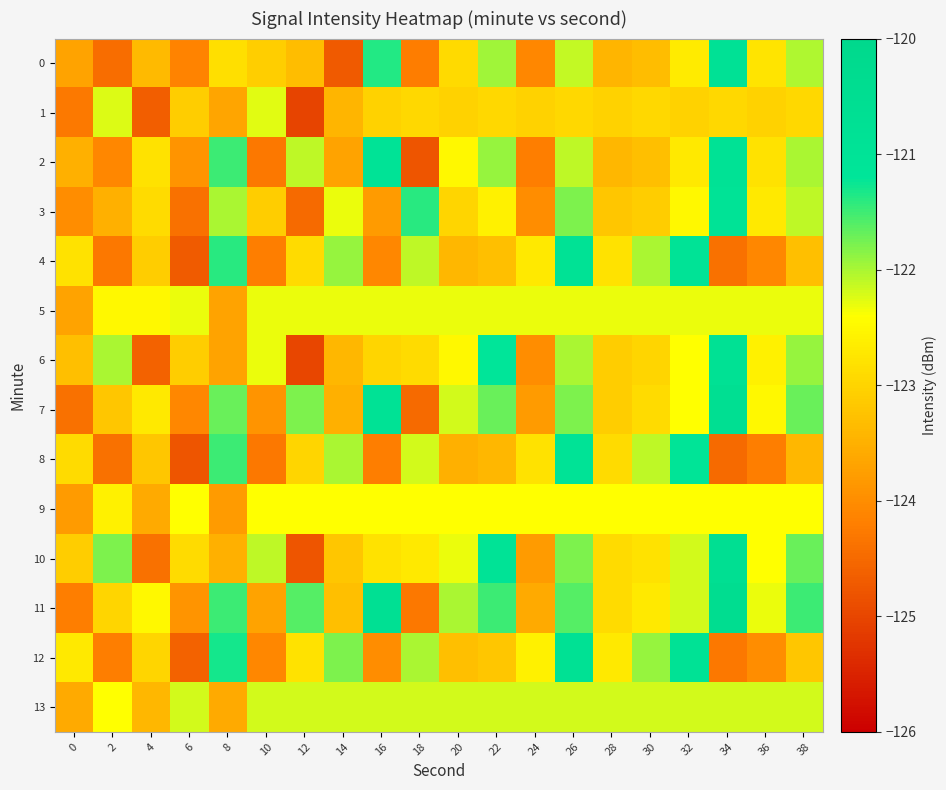

Reading right to left, transcribe all the data shown in this chart.

0: 38=-122.0	36=-122.8	34=-120.9	32=-122.7	30=-123.3	28=-123.4	26=-122.1	24=-124.1	22=-122.0	20=-122.9	18=-124.2	16=-121.4	14=-124.7	12=-123.3	10=-123.1	8=-122.8	6=-124.1	4=-123.4	2=-124.4	0=-123.7
1: 38=-122.9	36=-123.0	34=-122.9	32=-123.0	30=-122.9	28=-123.0	26=-122.9	24=-123.0	22=-122.9	20=-123.0	18=-122.9	16=-123.0	14=-123.4	12=-125.0	10=-122.3	8=-123.7	6=-123.1	4=-124.6	2=-122.2	0=-124.3
2: 38=-122.0	36=-122.8	34=-120.9	32=-122.7	30=-123.3	28=-123.4	26=-122.1	24=-124.2	22=-121.9	20=-122.5	18=-124.8	16=-121.0	14=-123.7	12=-122.1	10=-124.3	8=-121.5	6=-123.9	4=-122.8	2=-124.1	0=-123.5
3: 38=-122.1	36=-122.7	34=-121.0	32=-122.5	30=-123.1	28=-123.2	26=-121.8	24=-124.0	22=-122.6	20=-123.0	18=-121.4	16=-123.8	14=-122.3	12=-124.5	10=-123.1	8=-122.0	6=-124.4	4=-122.9	2=-123.5	0=-124.0
4: 38=-123.3	36=-124.1	34=-124.4	32=-121.0	30=-122.0	28=-122.8	26=-120.9	24=-122.7	22=-123.3	20=-123.4	18=-122.1	16=-124.1	14=-121.9	12=-122.9	10=-124.2	8=-121.4	6=-124.7	4=-123.1	2=-124.3	0=-122.8
5: 38=-122.3	36=-122.3	34=-122.3	32=-122.3	30=-122.3	28=-122.3	26=-122.3	24=-122.3	22=-122.3	20=-122.3	18=-122.3	16=-122.3	14=-122.3	12=-122.3	10=-122.3	8=-123.7	6=-122.3	4=-122.5	2=-122.5	0=-123.7
6: 38=-121.9	36=-122.6	34=-120.8	32=-122.4	30=-123.0	28=-123.1	26=-122.0	24=-124.0	22=-121.2	20=-122.5	18=-122.9	16=-123.0	14=-123.4	12=-125.0	10=-122.3	8=-123.7	6=-123.1	4=-124.6	2=-122.0	0=-123.3
7: 38=-121.7	36=-122.5	34=-120.6	32=-122.4	30=-122.9	28=-123.1	26=-121.8	24=-123.8	22=-121.7	20=-122.2	18=-124.5	16=-120.9	14=-123.5	12=-121.8	10=-123.9	8=-121.7	6=-124.1	4=-122.7	2=-123.2	0=-124.4
8: 38=-123.4	36=-124.2	34=-124.5	32=-121.1	30=-122.1	28=-122.9	26=-121.0	24=-122.8	22=-123.4	20=-123.5	18=-122.2	16=-124.2	14=-122.0	12=-123.0	10=-124.3	8=-121.5	6=-124.8	4=-123.2	2=-124.4	0=-122.9
9: 38=-122.4	36=-122.4	34=-122.4	32=-122.4	30=-122.4	28=-122.4	26=-122.4	24=-122.4	22=-122.4	20=-122.4	18=-122.4	16=-122.4	14=-122.4	12=-122.4	10=-122.4	8=-123.8	6=-122.4	4=-123.6	2=-122.6	0=-123.8
10: 38=-121.7	36=-122.4	34=-120.6	32=-122.2	30=-122.8	28=-122.9	26=-121.8	24=-123.8	22=-121.0	20=-122.3	18=-122.7	16=-122.8	14=-123.2	12=-124.8	10=-122.1	8=-123.5	6=-122.9	4=-124.4	2=-121.8	0=-123.1
11: 38=-121.5	36=-122.3	34=-120.4	32=-122.2	30=-122.7	28=-122.9	26=-121.6	24=-123.6	22=-121.5	20=-122.0	18=-124.3	16=-120.7	14=-123.3	12=-121.6	10=-123.7	8=-121.5	6=-123.9	4=-122.5	2=-123.0	0=-124.2
12: 38=-123.2	36=-124.0	34=-124.3	32=-120.9	30=-121.9	28=-122.7	26=-120.8	24=-122.6	22=-123.2	20=-123.3	18=-122.0	16=-124.0	14=-121.8	12=-122.8	10=-124.1	8=-121.3	6=-124.6	4=-123.0	2=-124.2	0=-122.7
13: 38=-122.2	36=-122.2	34=-122.2	32=-122.2	30=-122.2	28=-122.2	26=-122.2	24=-122.2	22=-122.2	20=-122.2	18=-122.2	16=-122.2	14=-122.2	12=-122.2	10=-122.2	8=-123.6	6=-122.2	4=-123.4	2=-122.4	0=-123.6